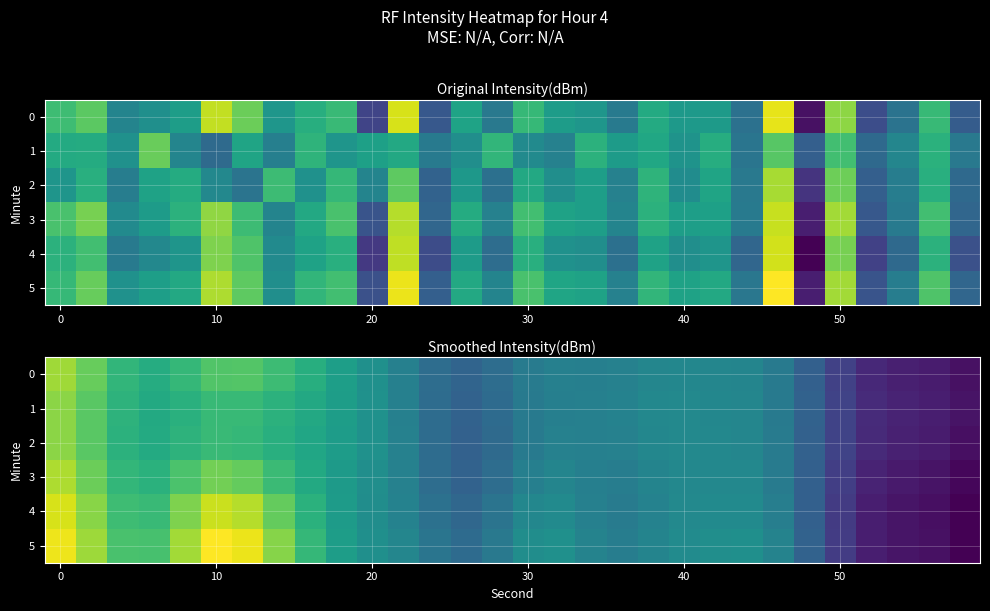

At how many categories does at least one series exceed -120?

8